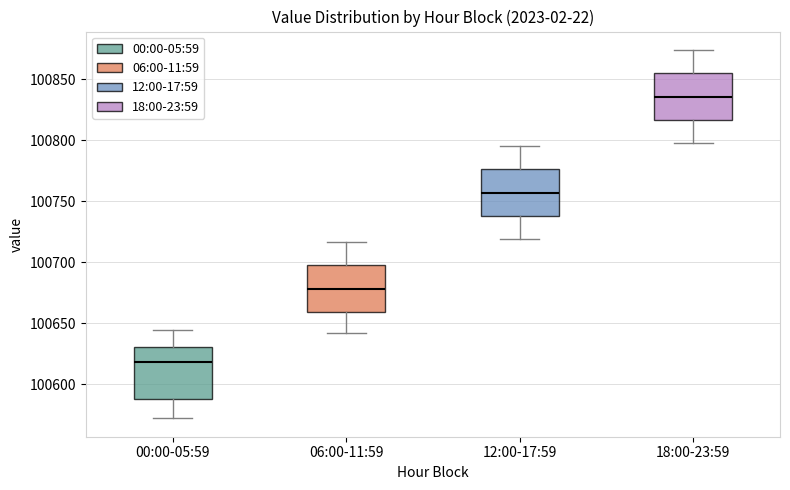

Reading left to right, read every box against the y-axis: the position of its median line, the range the box covers, and the ends of its whiskers. The values are not printed on the chart, so give them approximately, as read against the axis.

00:00-05:59: median 100620, box 100590 to 100630, whiskers 100570 to 100645
06:00-11:59: median 100680, box 100660 to 100700, whiskers 100640 to 100715
12:00-17:59: median 100755, box 100740 to 100775, whiskers 100720 to 100795
18:00-23:59: median 100835, box 100815 to 100855, whiskers 100800 to 100875